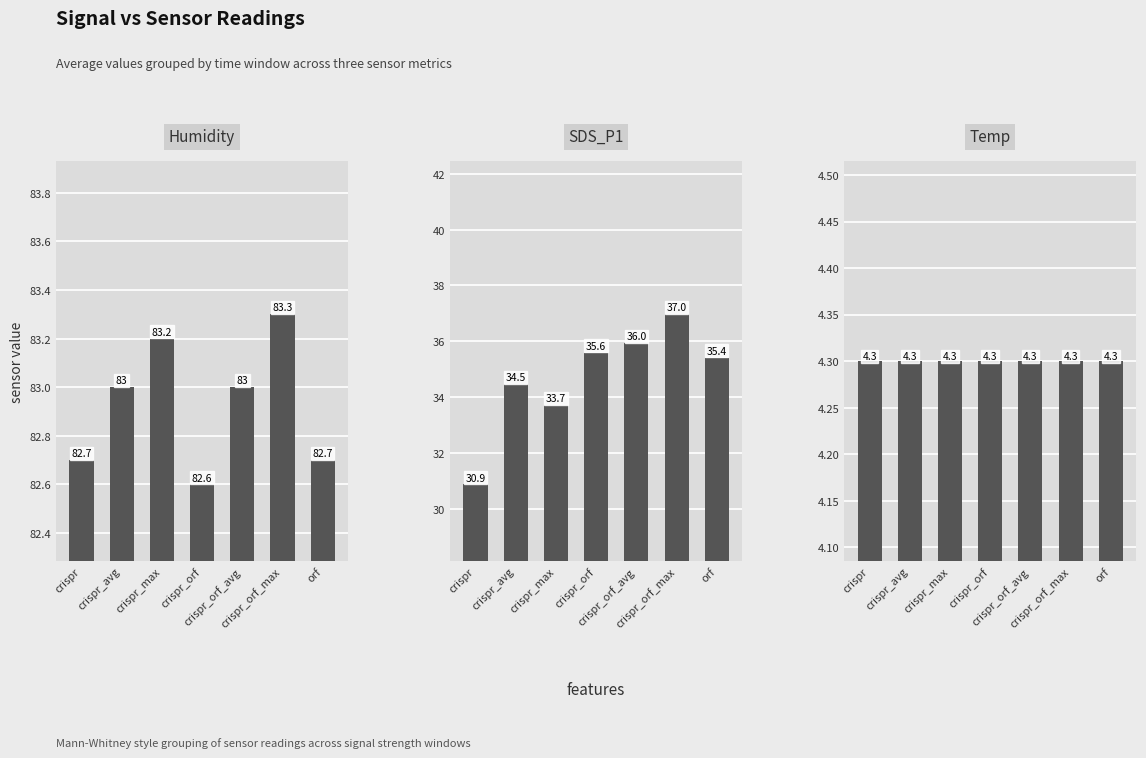

Which series has the largest total across all categories?

Humidity